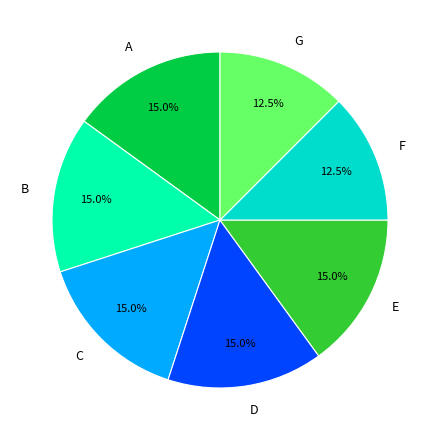

Is it true that C is 15% of the pie?

True